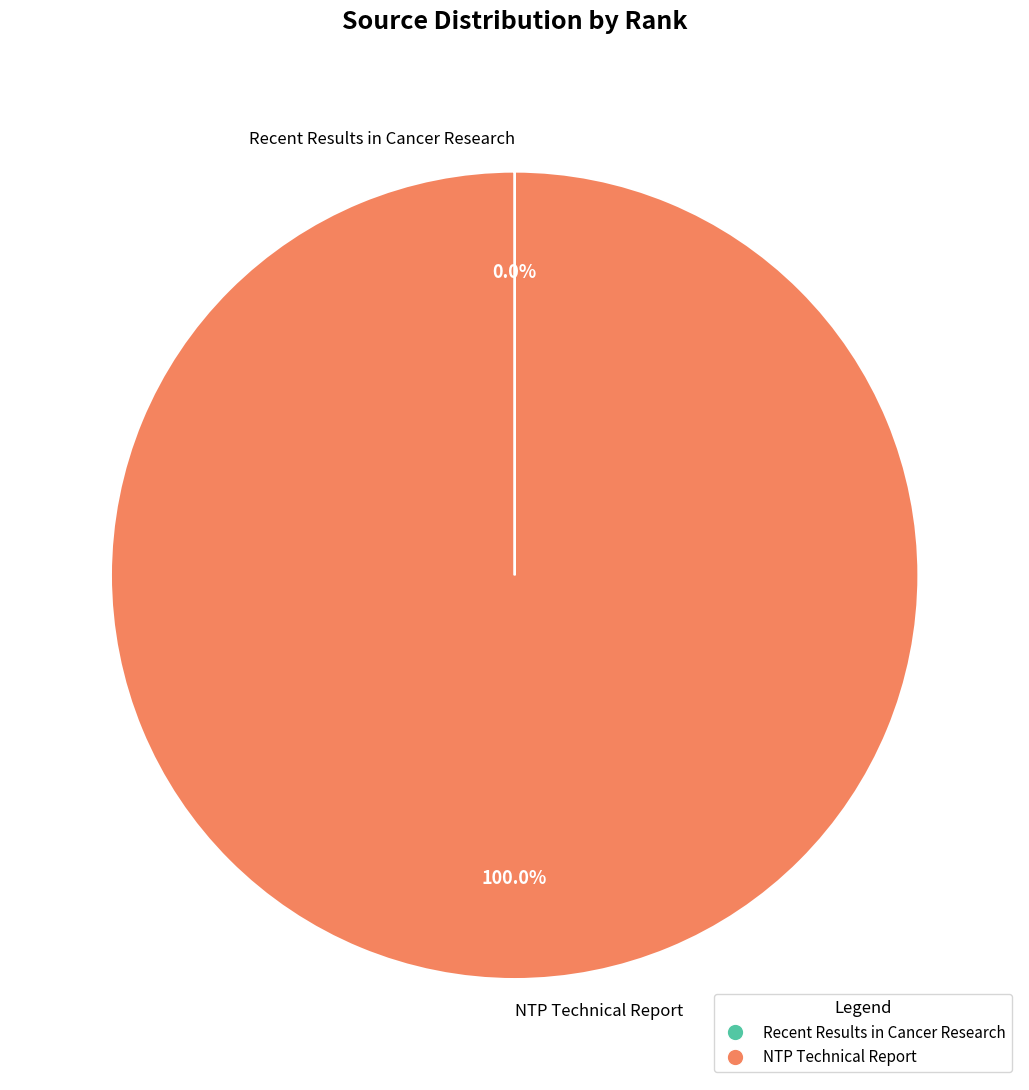

Which slice represents more than half of the pie?

NTP Technical Report